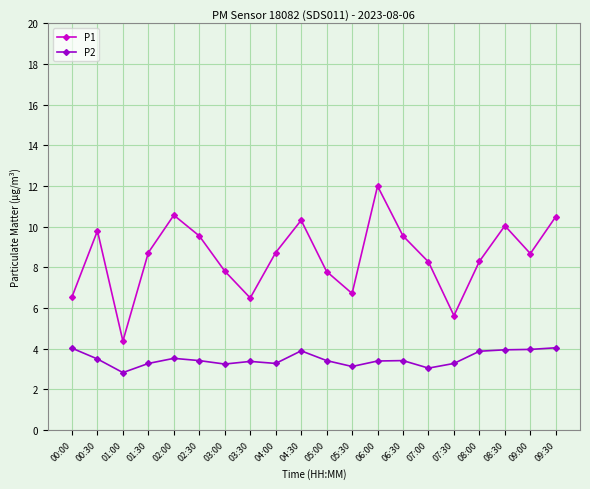

Rank the series by their average value, from highest to lowest.

P1, P2